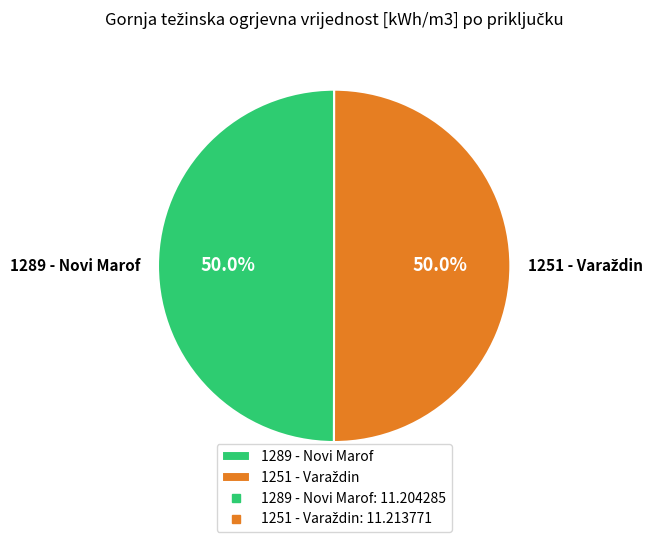

What percentage is NOT represented by 1289 - Novi Marof?

50.0%